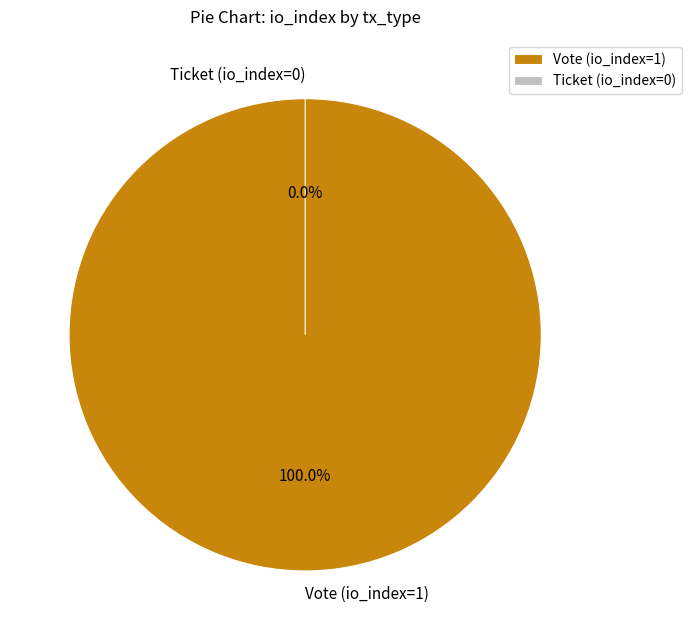

How many segments does this pie chart have?

2